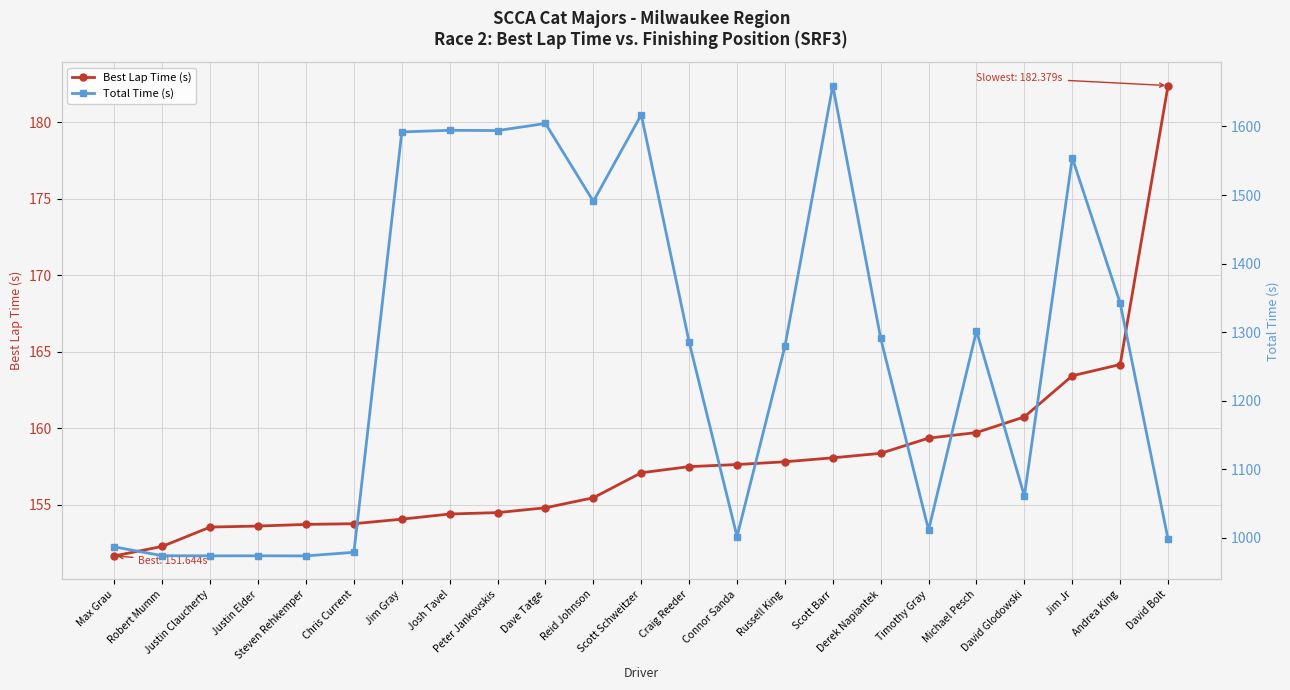

The Best Lap Time (s) series shows 160.7 at David Glodowski. True or false?

True